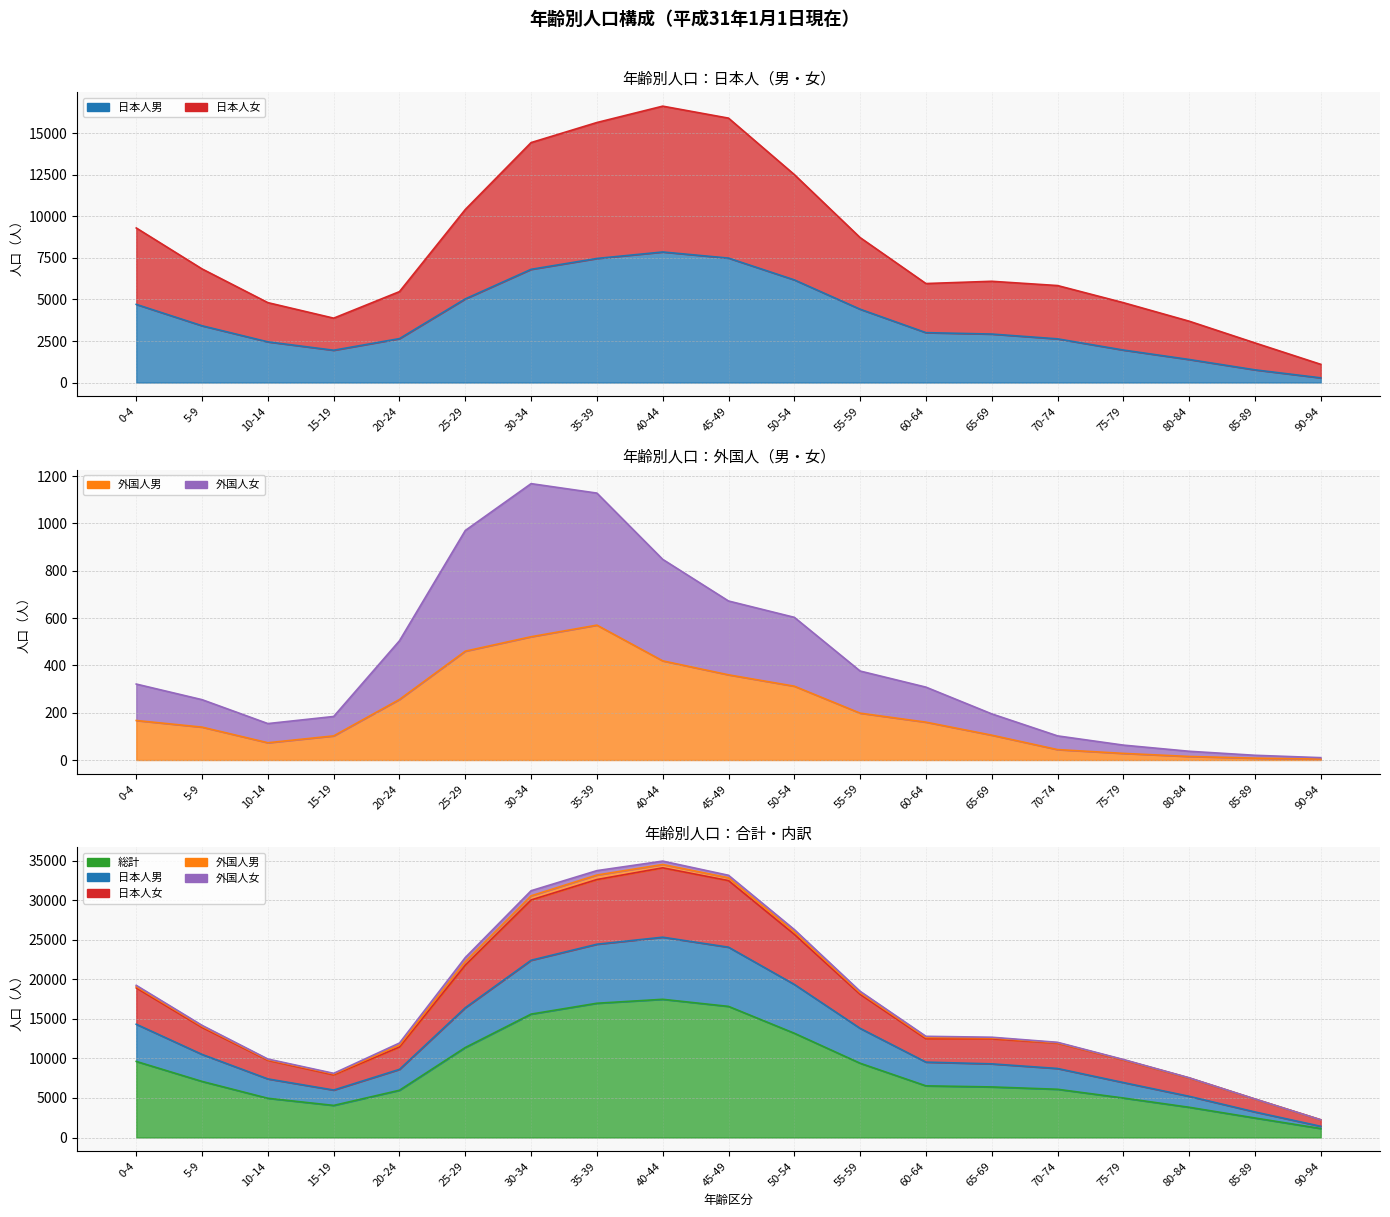

What is the label of the 9th point from the left?

40-44